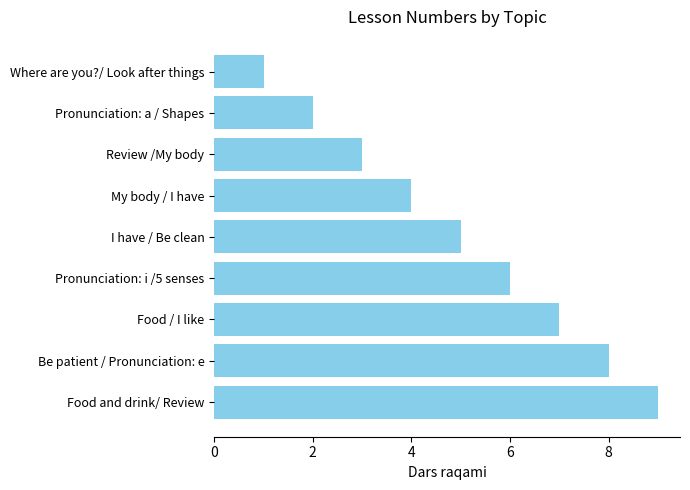

What value does the data have at Food / I like?

7